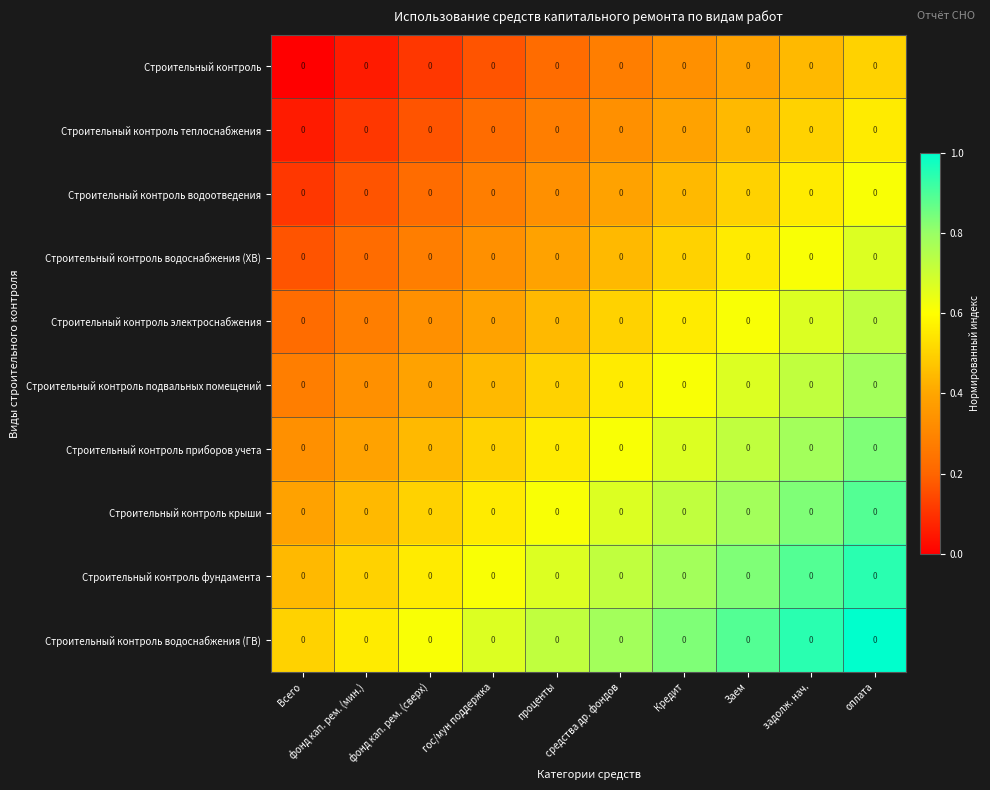

What is the spread (max minus min) of values at гос/мун поддержка?

0.5